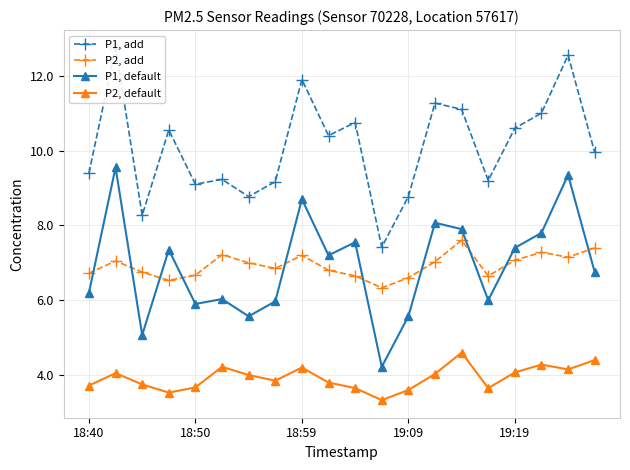

True or false: P2, add and P2, default cross at least once.

False